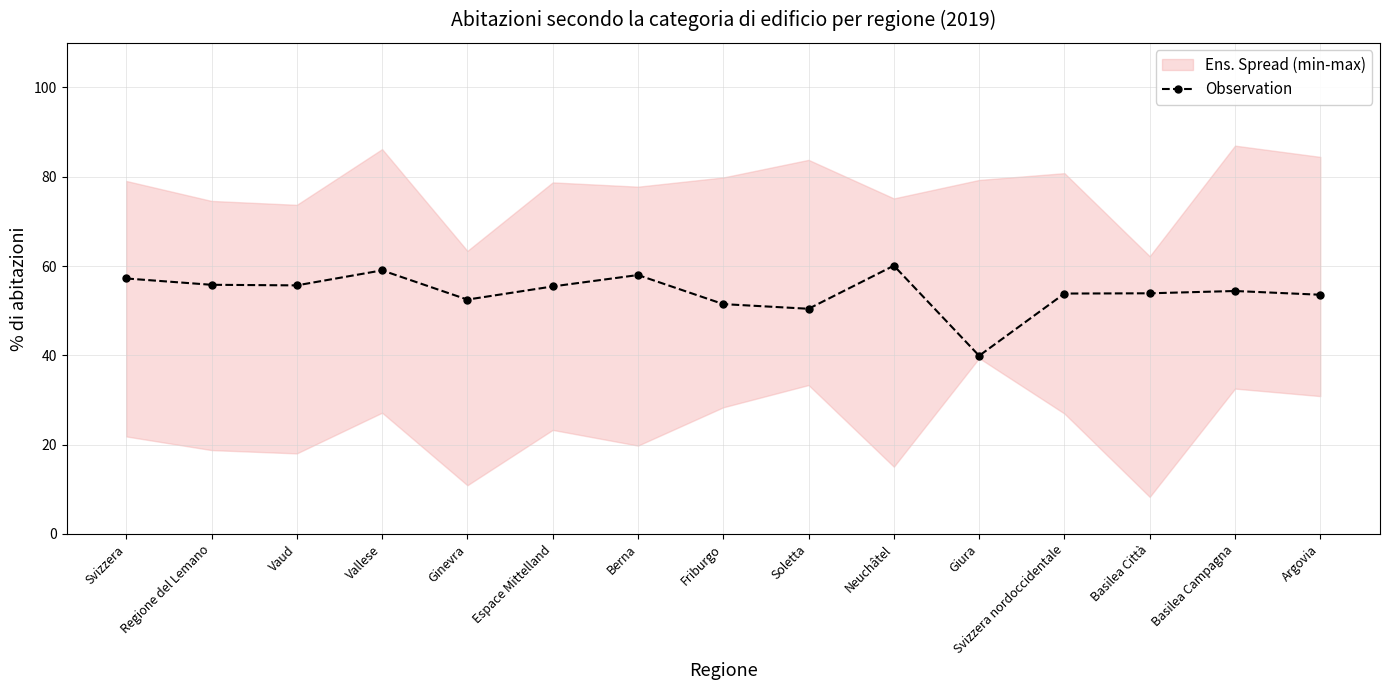

How many interior local valleys (lower than both neighbors) does the data have?

4